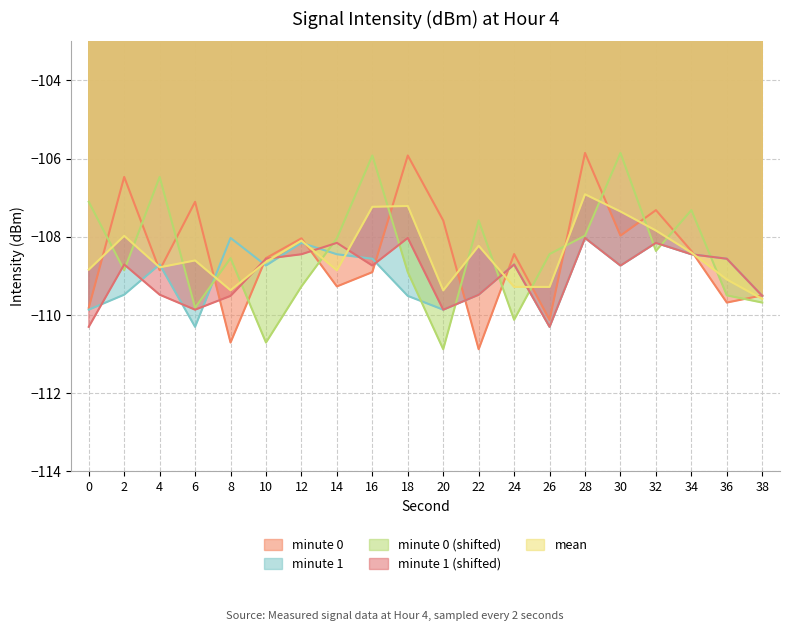

What is the approximate value of minute 0 (shifted) at 14?

-108.0